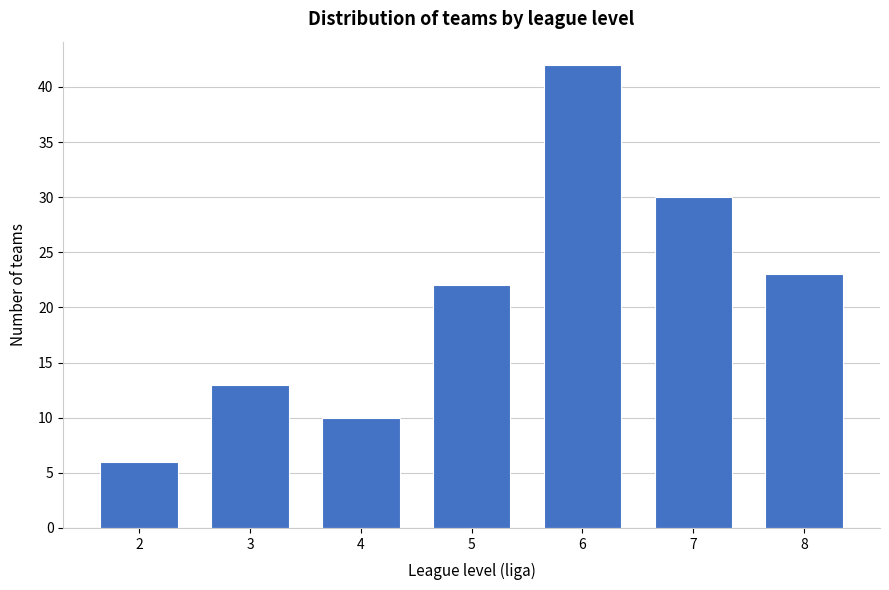

Reading left to right, list all the values displayed in this chart.

6	13	10	22	42	30	23